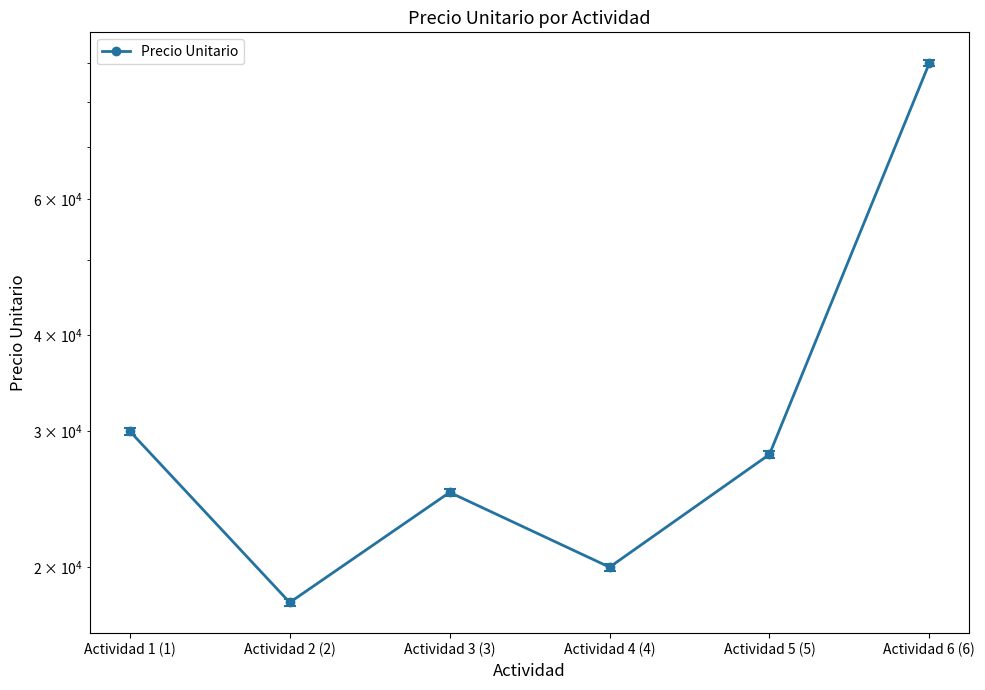

How many values are below 28000?

3